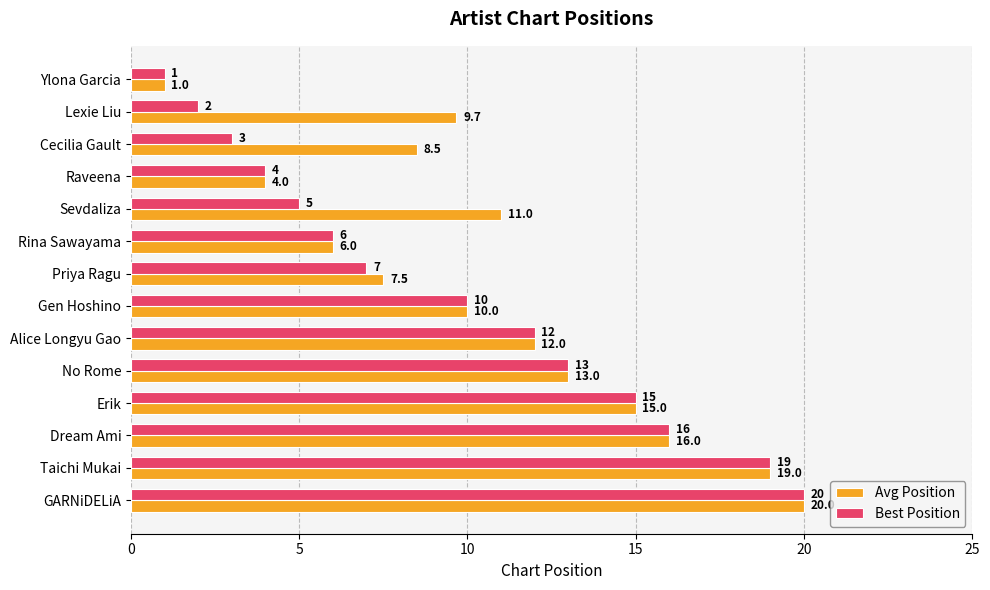

What is the average value of the Avg Position series?

10.9